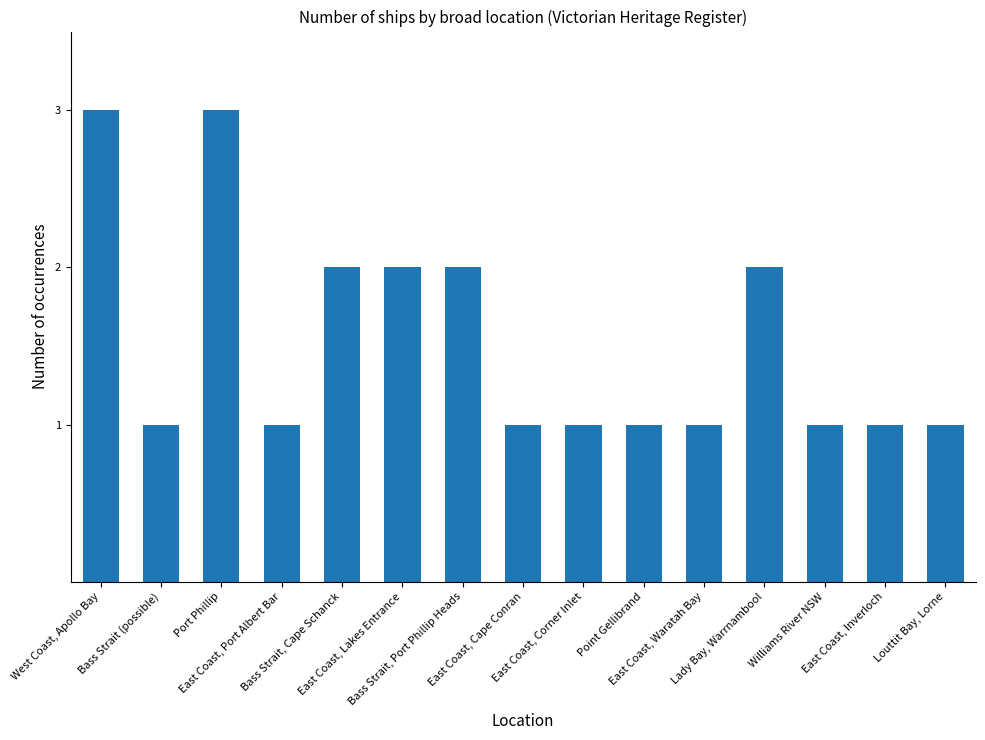

How many distinct data groups are displayed?

1